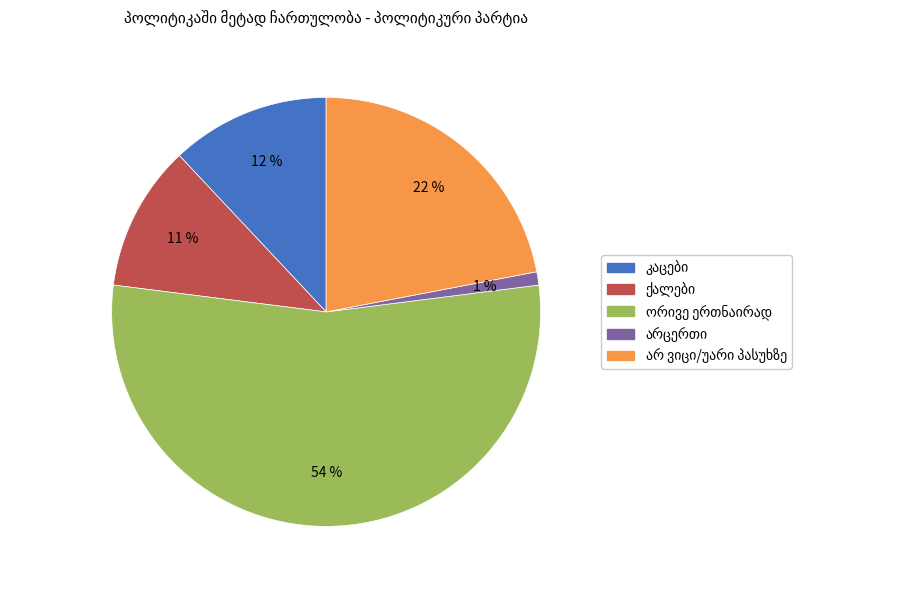

To the nearest percent, what is the difference between the largest and smallest slice percentages?

53%